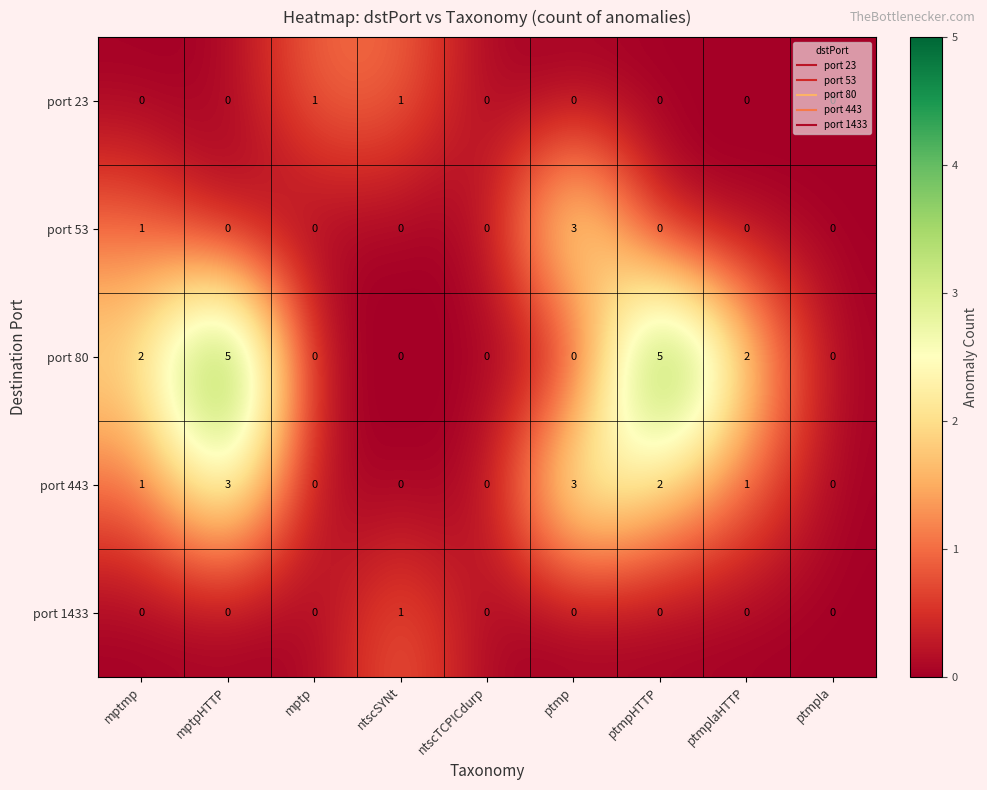

Count the number of categories in the chart.

9